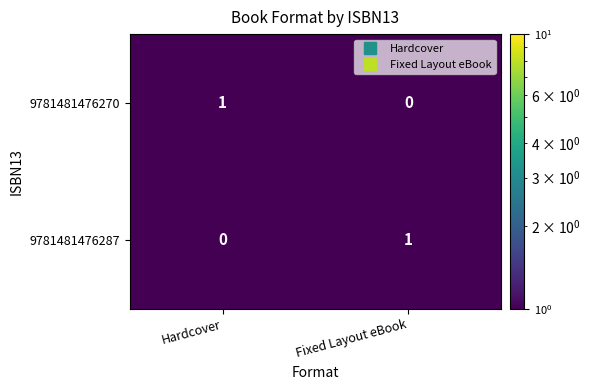

At which label does 9781481476270 reach its minimum?

Fixed Layout eBook